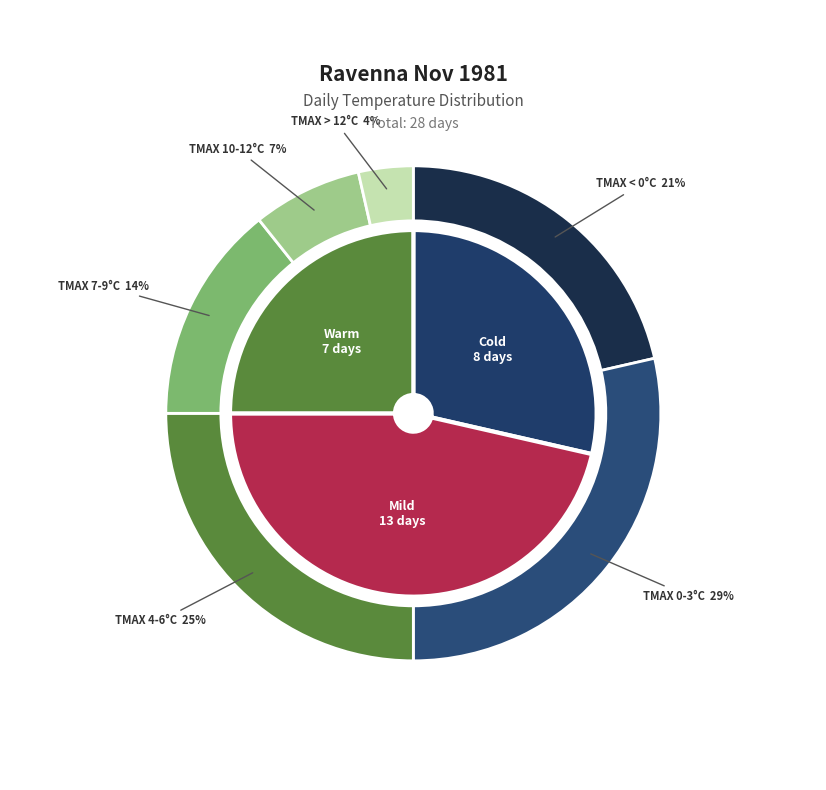

Does 15 represent more than half of the total?

No